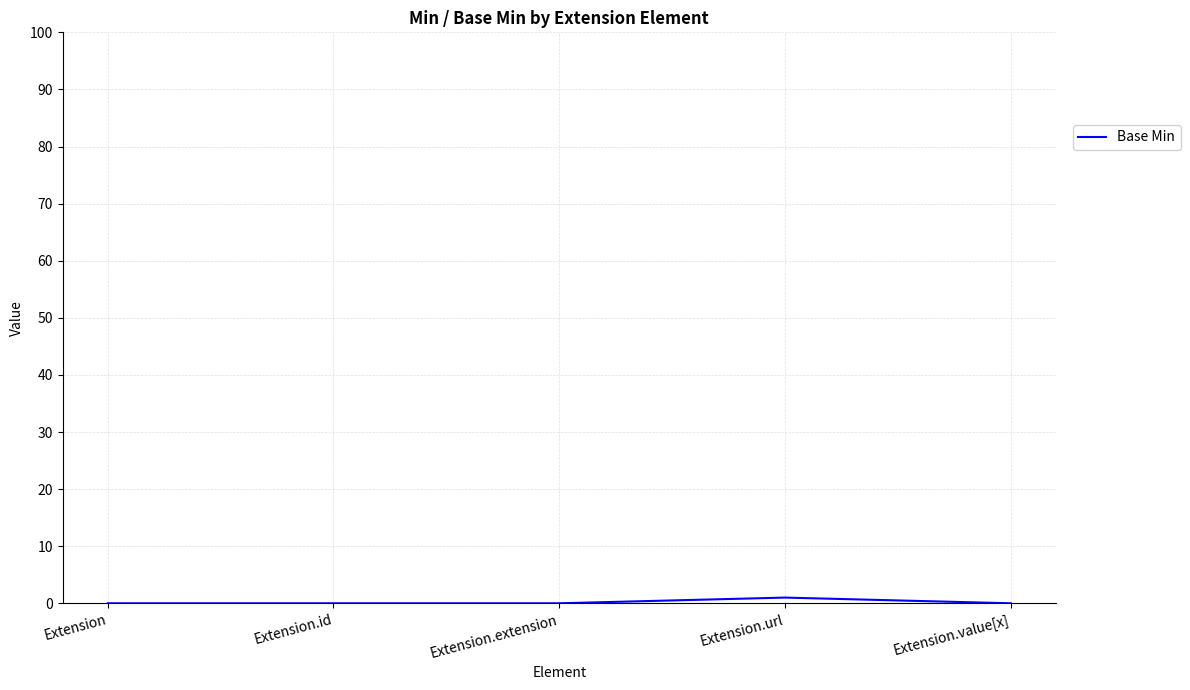

True or false: the data has more than 2 interior local peaks.

False